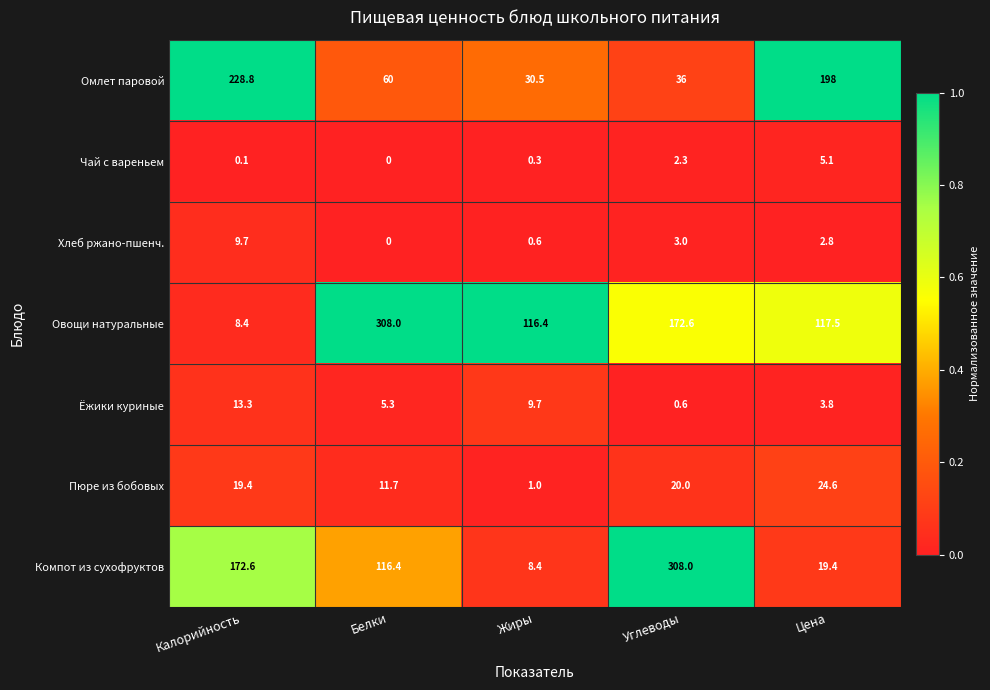

True or false: Овощи натуральные has a value of 117.5 at Цена.

True